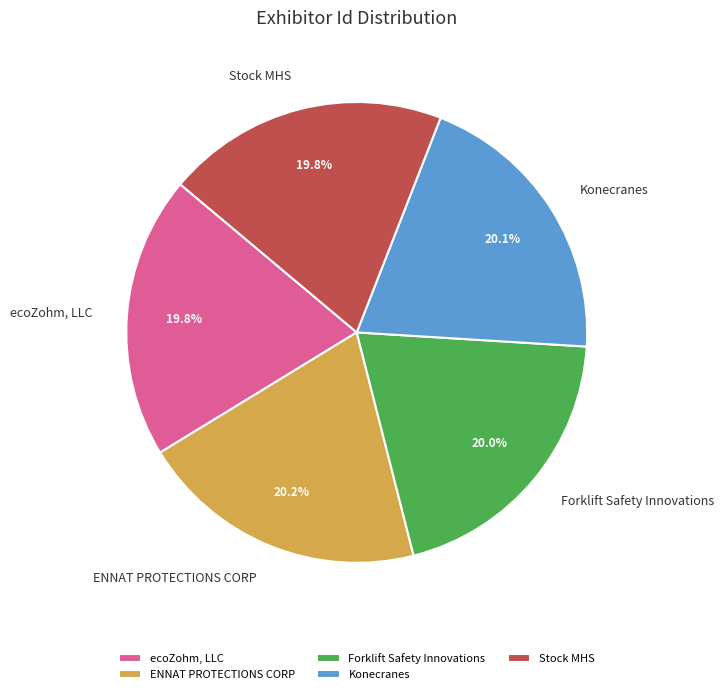

Combined, do Konecranes and Stock MHS account for over 50%?

No